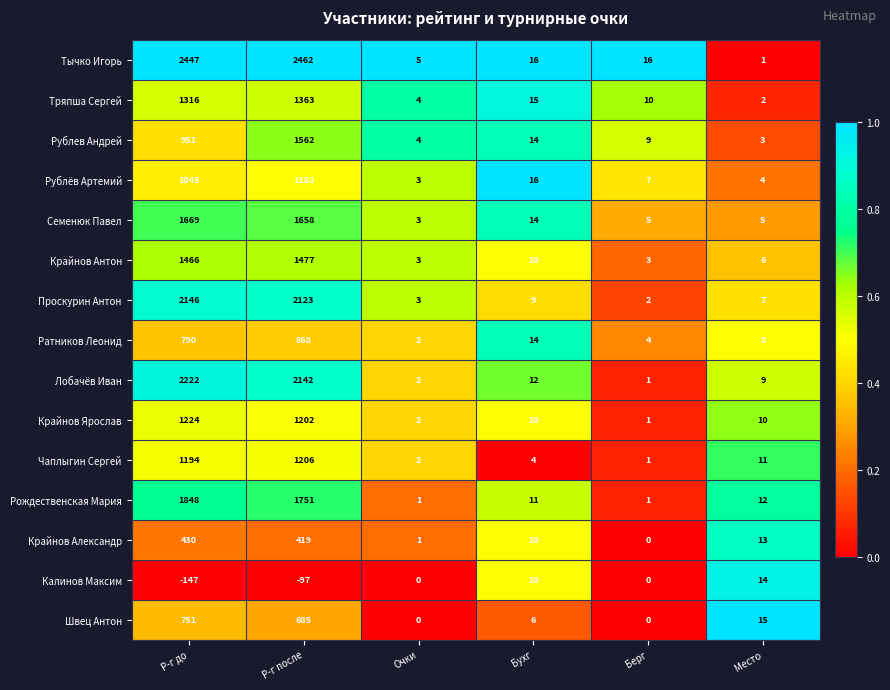

Which series changed the most between Р-г до and Очки?

Тычко Игорь